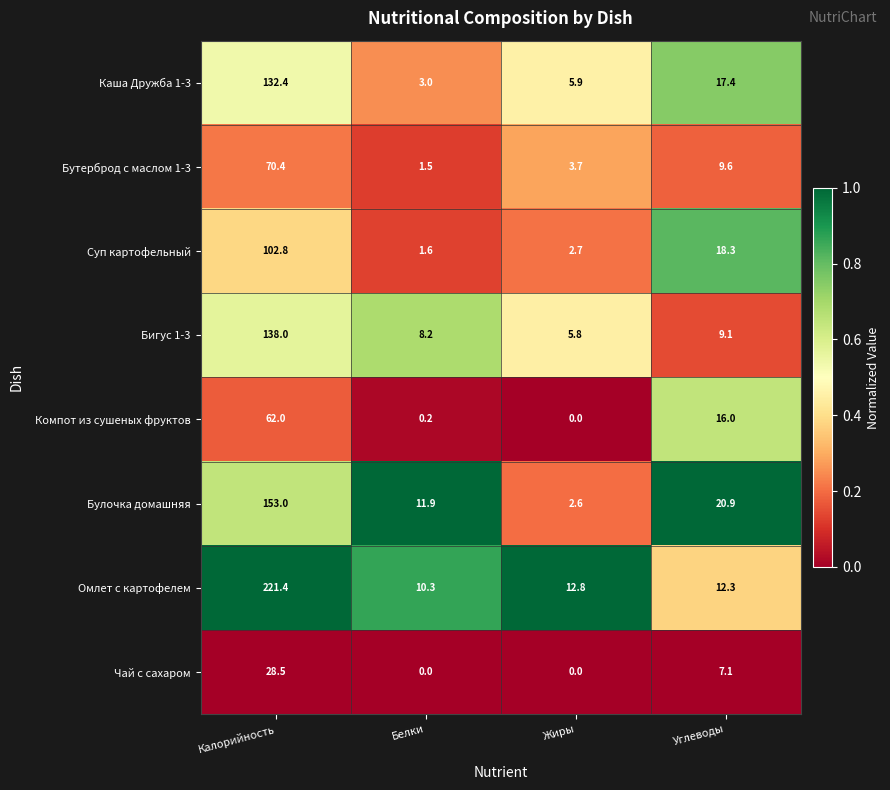

How many series are shown in this chart?

8